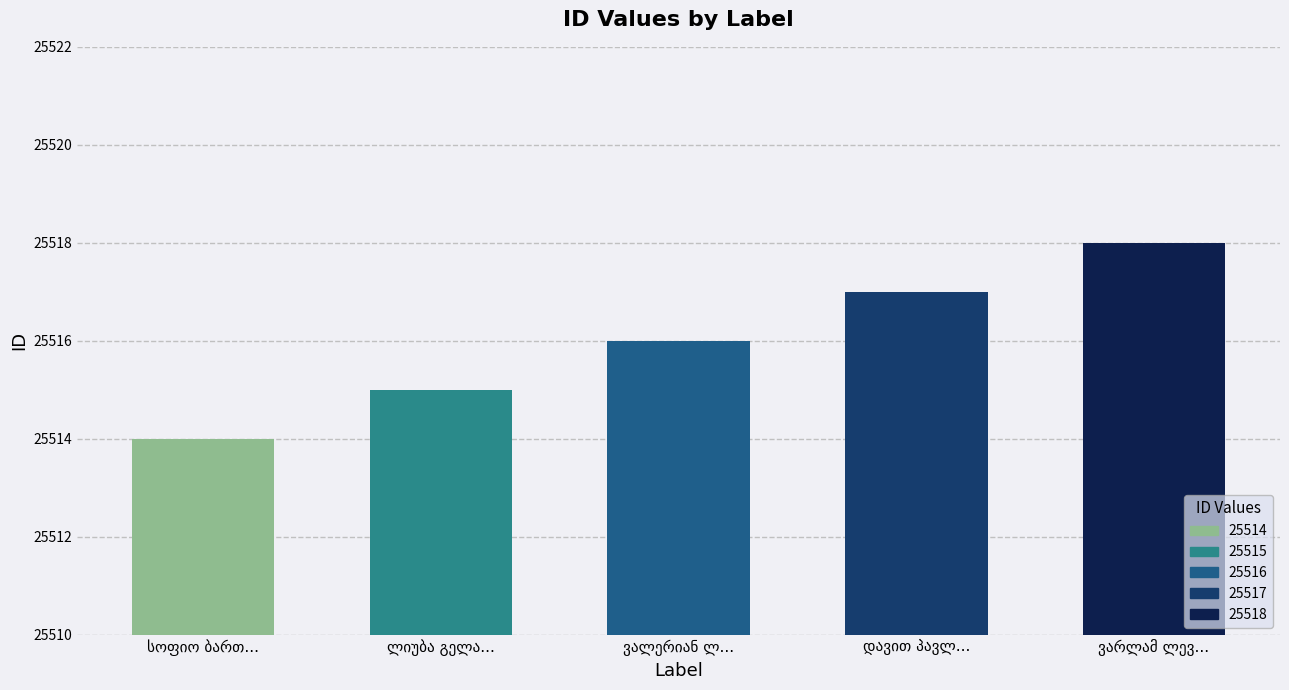

Does the chart contain any negative values?

No